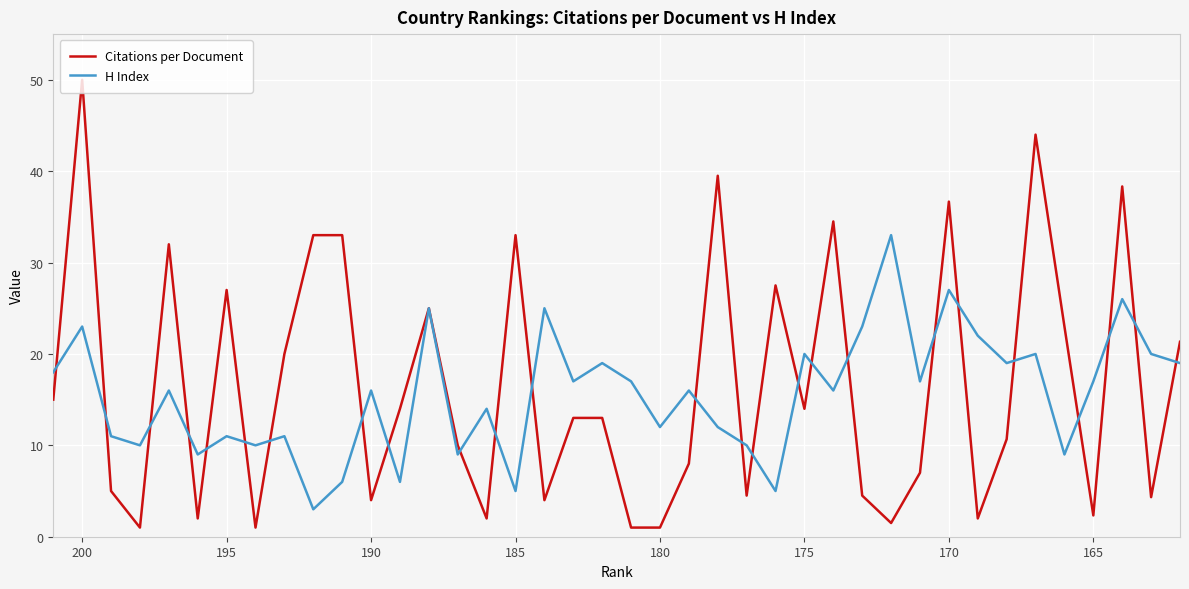

Is the value of Citations per Document at 33 greater than the value of H Index at 31?

No